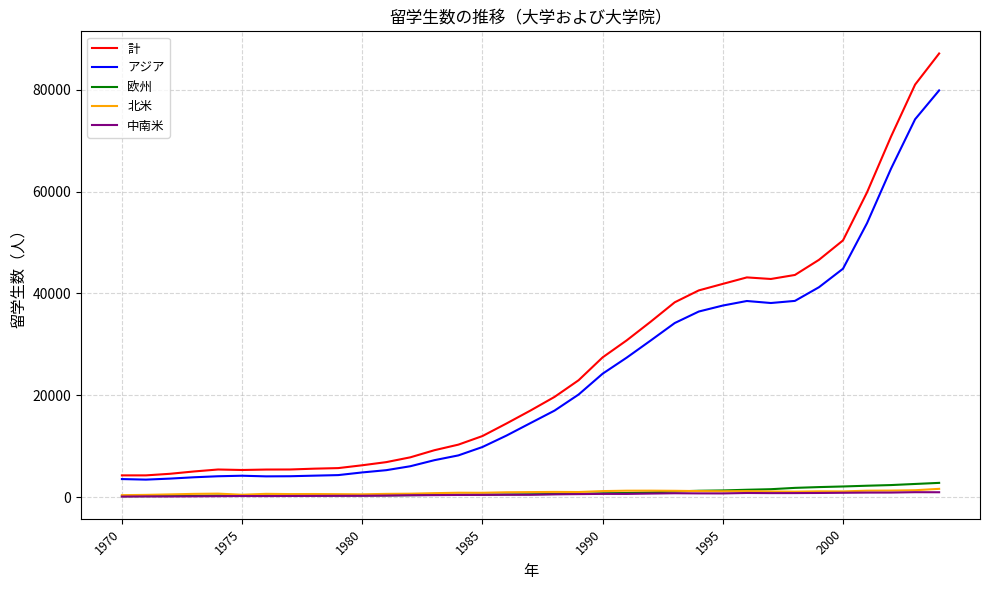

True or false: 欧州 and アジア cross at least once.

False